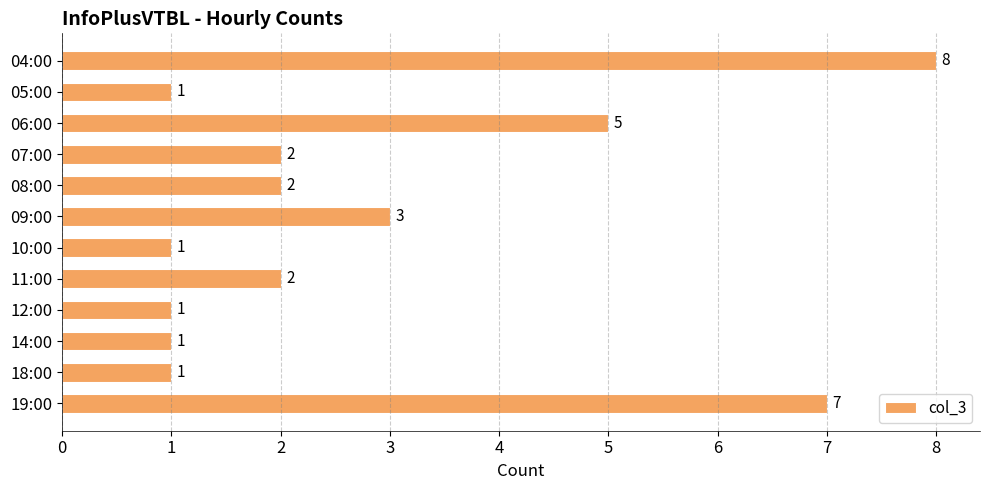

Is it true that the value at 06:00 is 9?

False